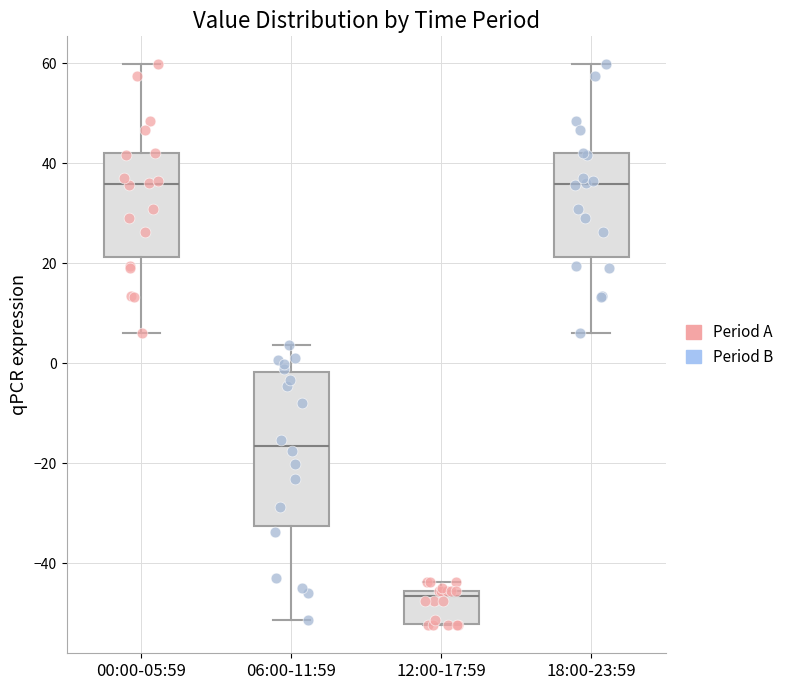

Which box is the tallest, from its lower edge to its upper edge?

06:00-11:59